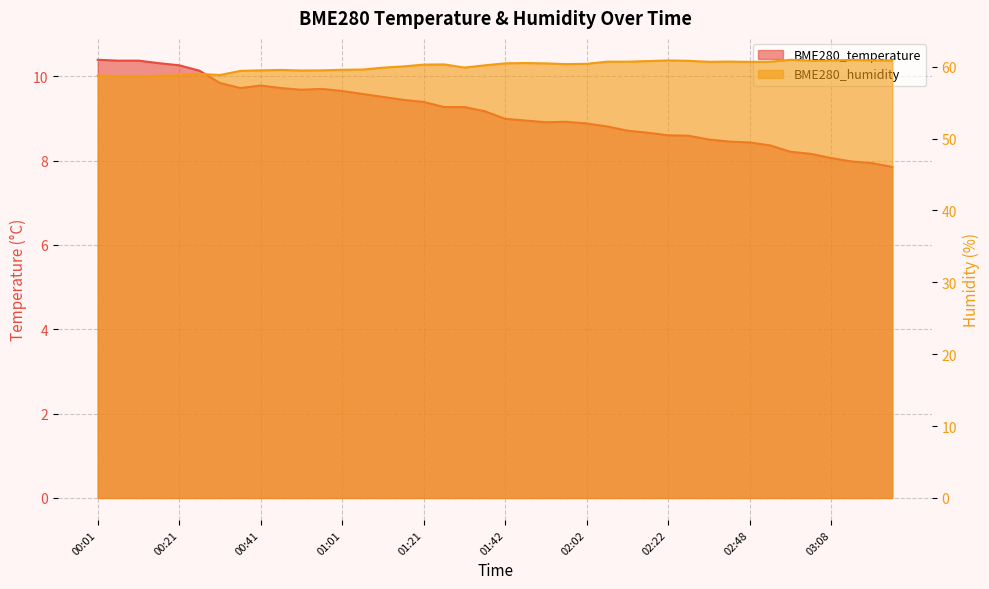

True or false: BME280_humidity has a value of 27.7 at 01:21.

False